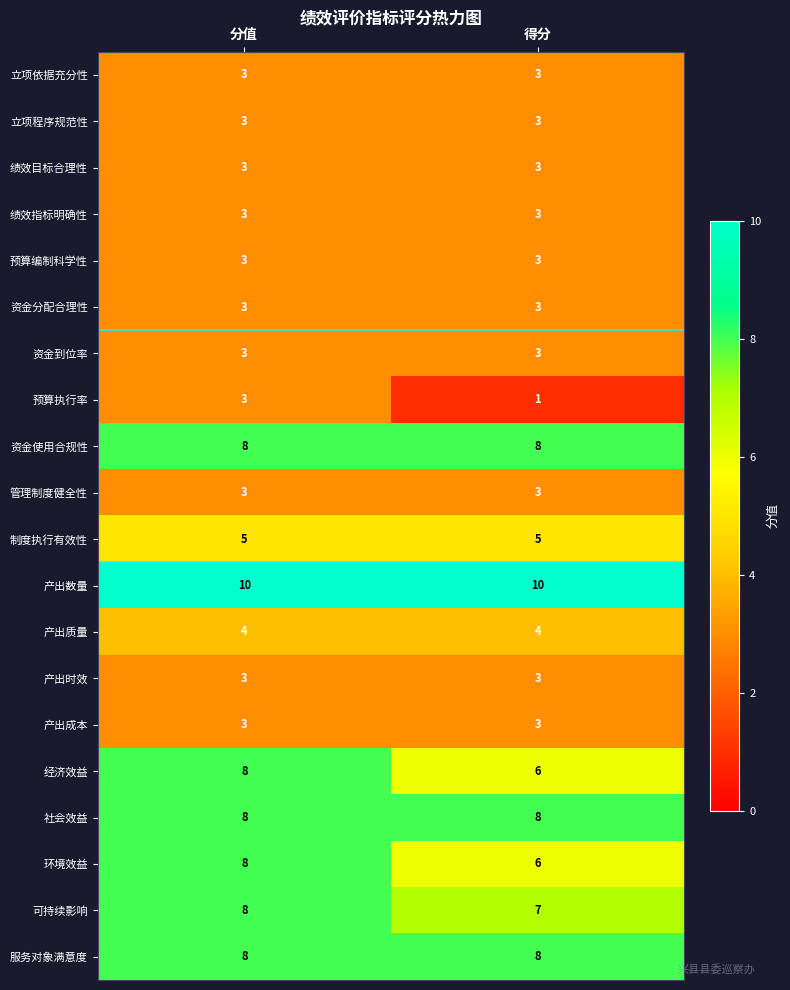

Which category has the lowest value across all series?

得分